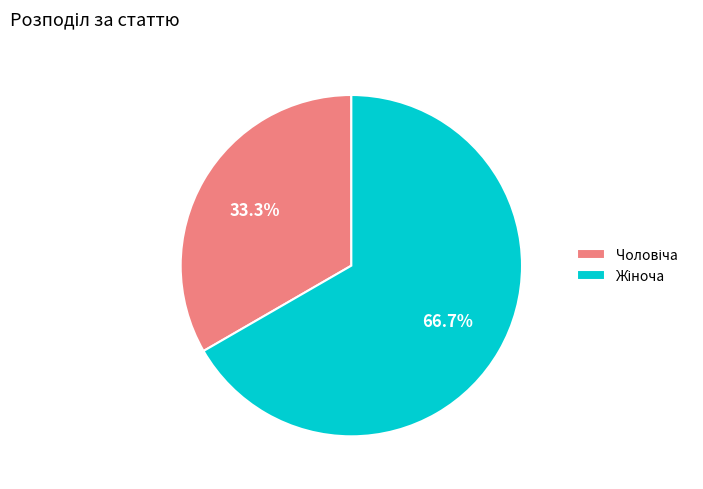

Is there a majority slice in this chart?

Yes